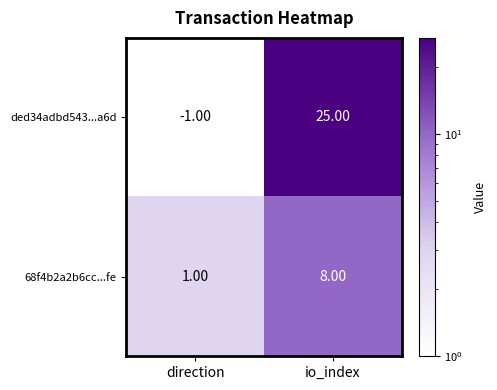

What is the difference between the 68f4b2a2b6cc...fe values at direction and io_index?

7